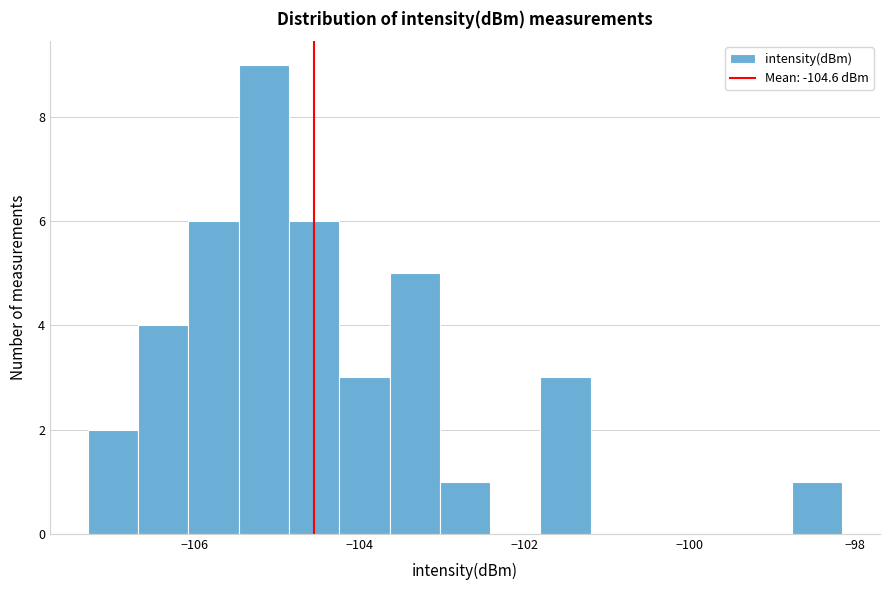

Around what value on the x-axis is the tallest bar? Give the approximate position of its centre, as read against the axis.

-105.2